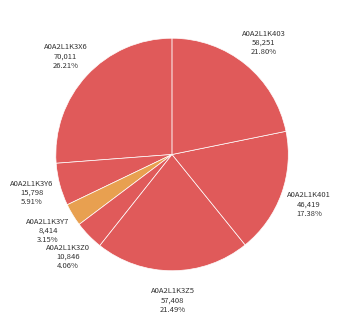

True or false: A0A2L1K3Y6 accounts for 1% of the total.

False